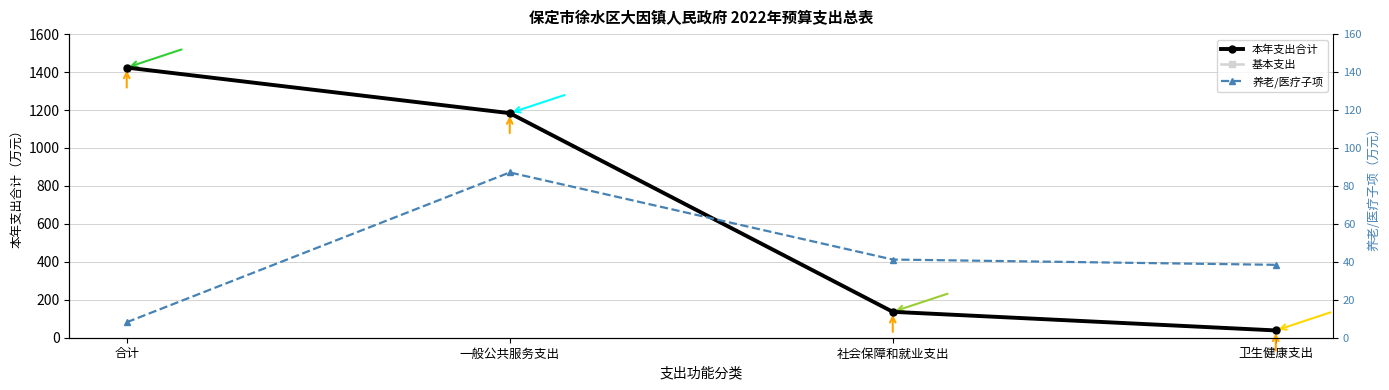

What are all the series names shown in the legend?

本年支出合计, 基本支出, 养老/医疗子项